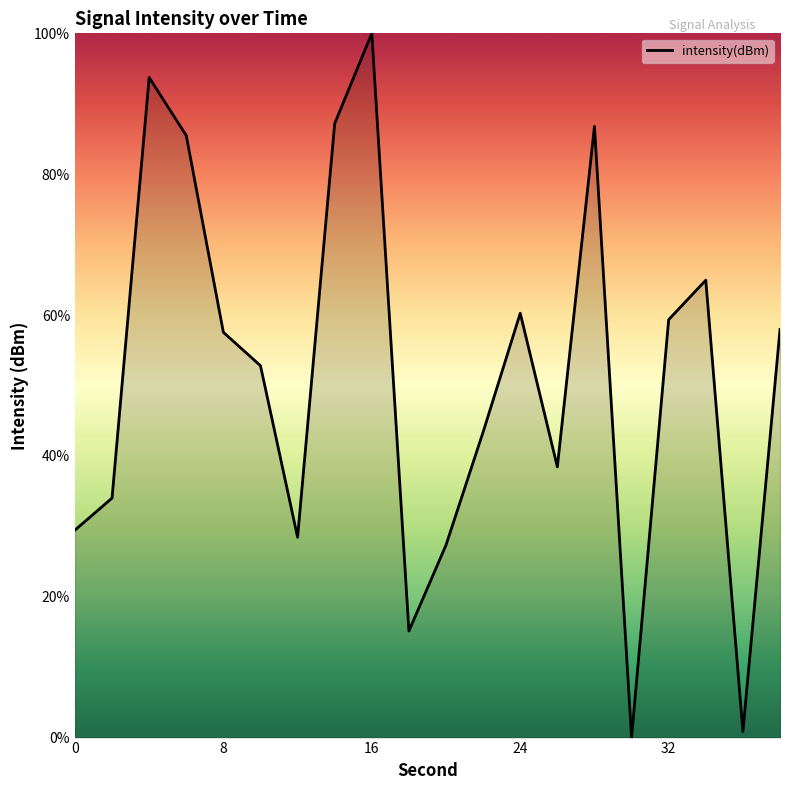

What is the greatest value displayed?

100.0